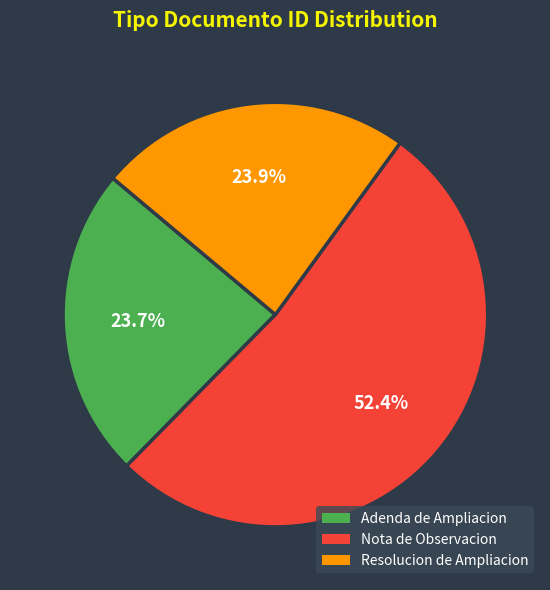

What percentage is NOT represented by Nota de Observacion?

47.6%